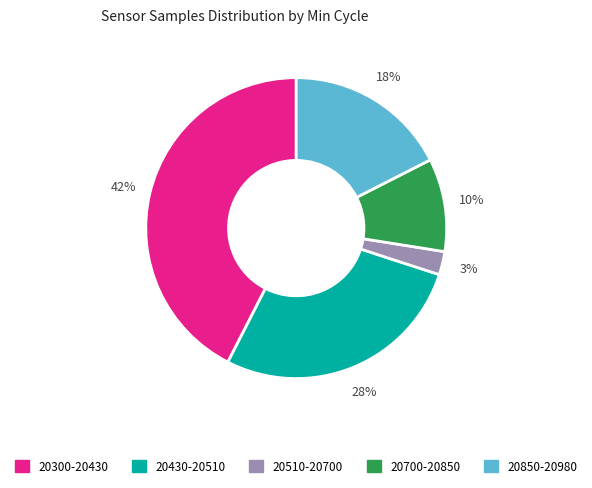

How many segments does this pie chart have?

5